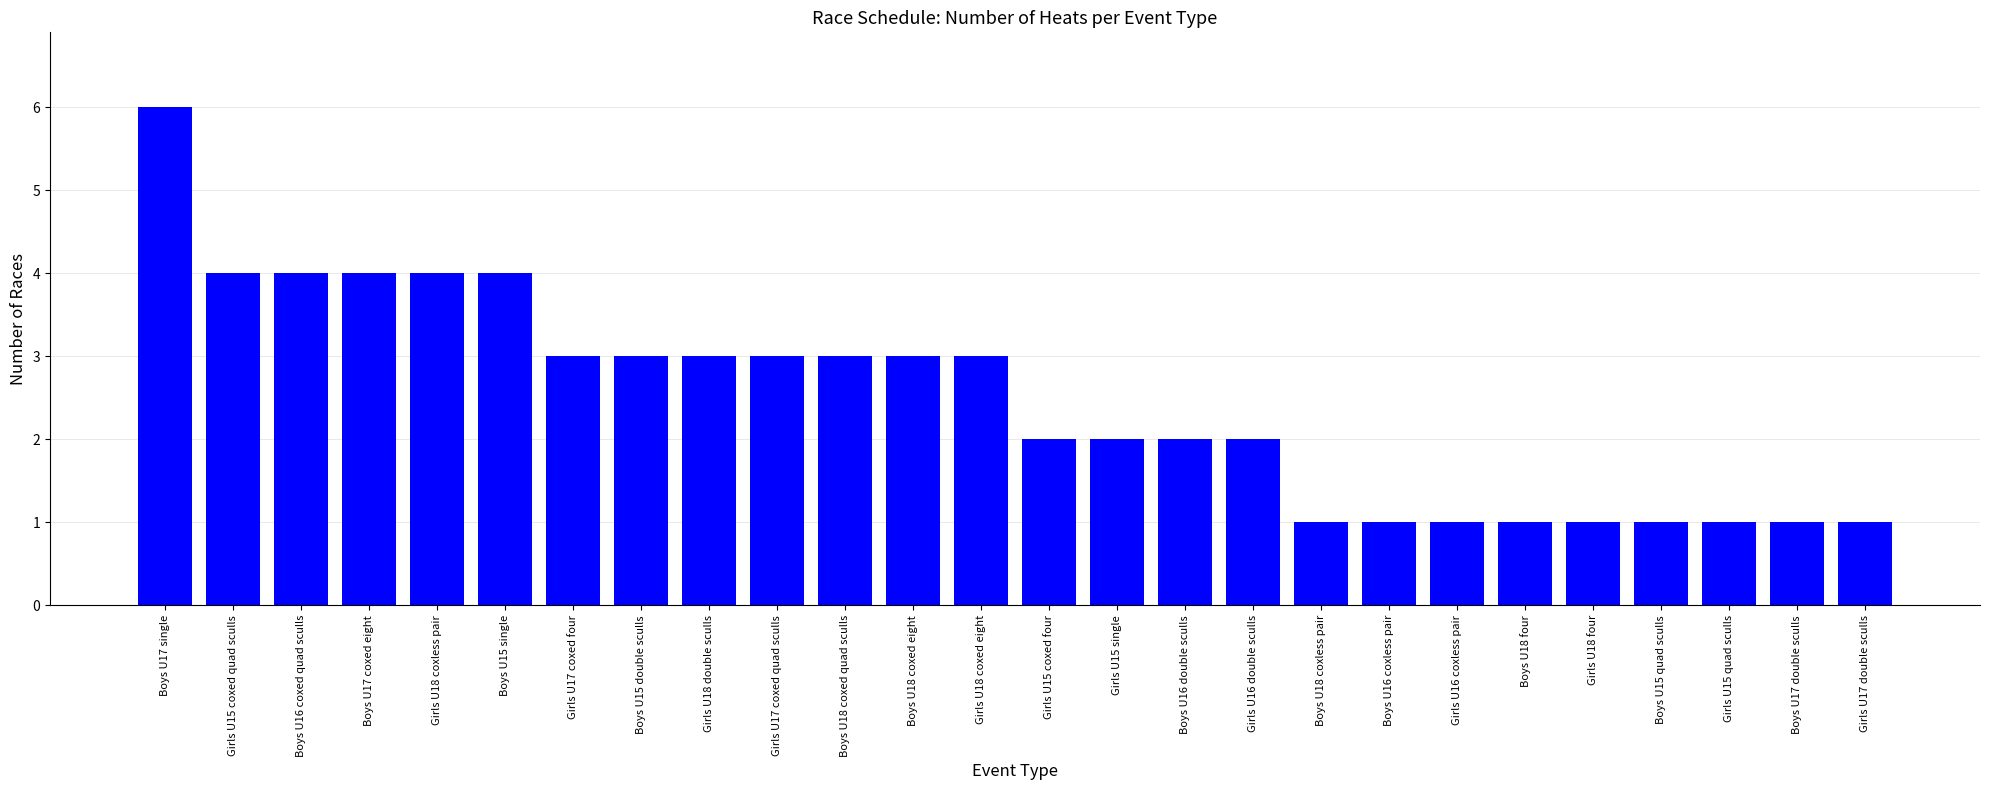

At which category does the chart reach its peak across all series?

Boys U17 single